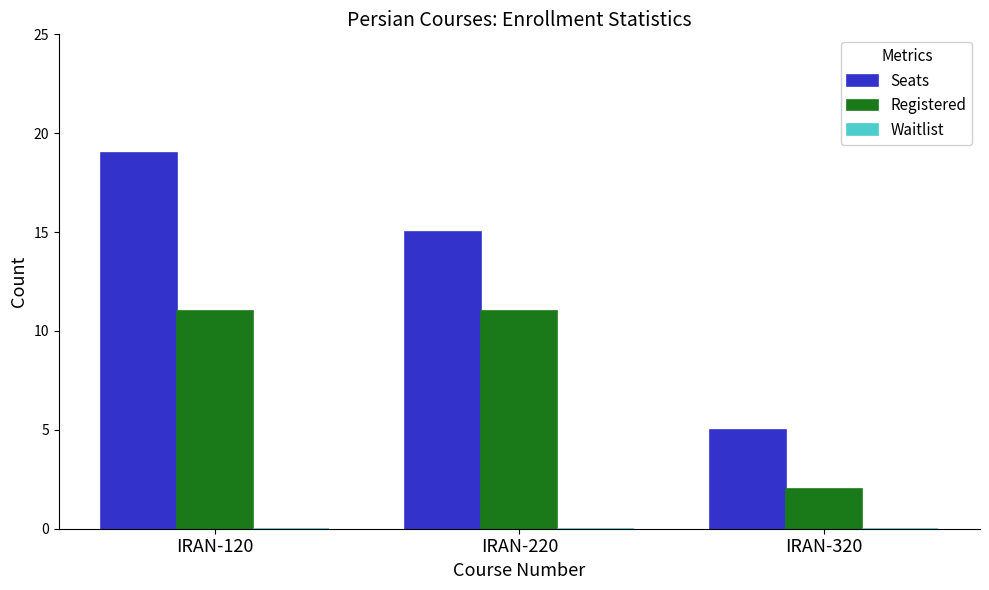

Read the Seats value at IRAN-120.

19